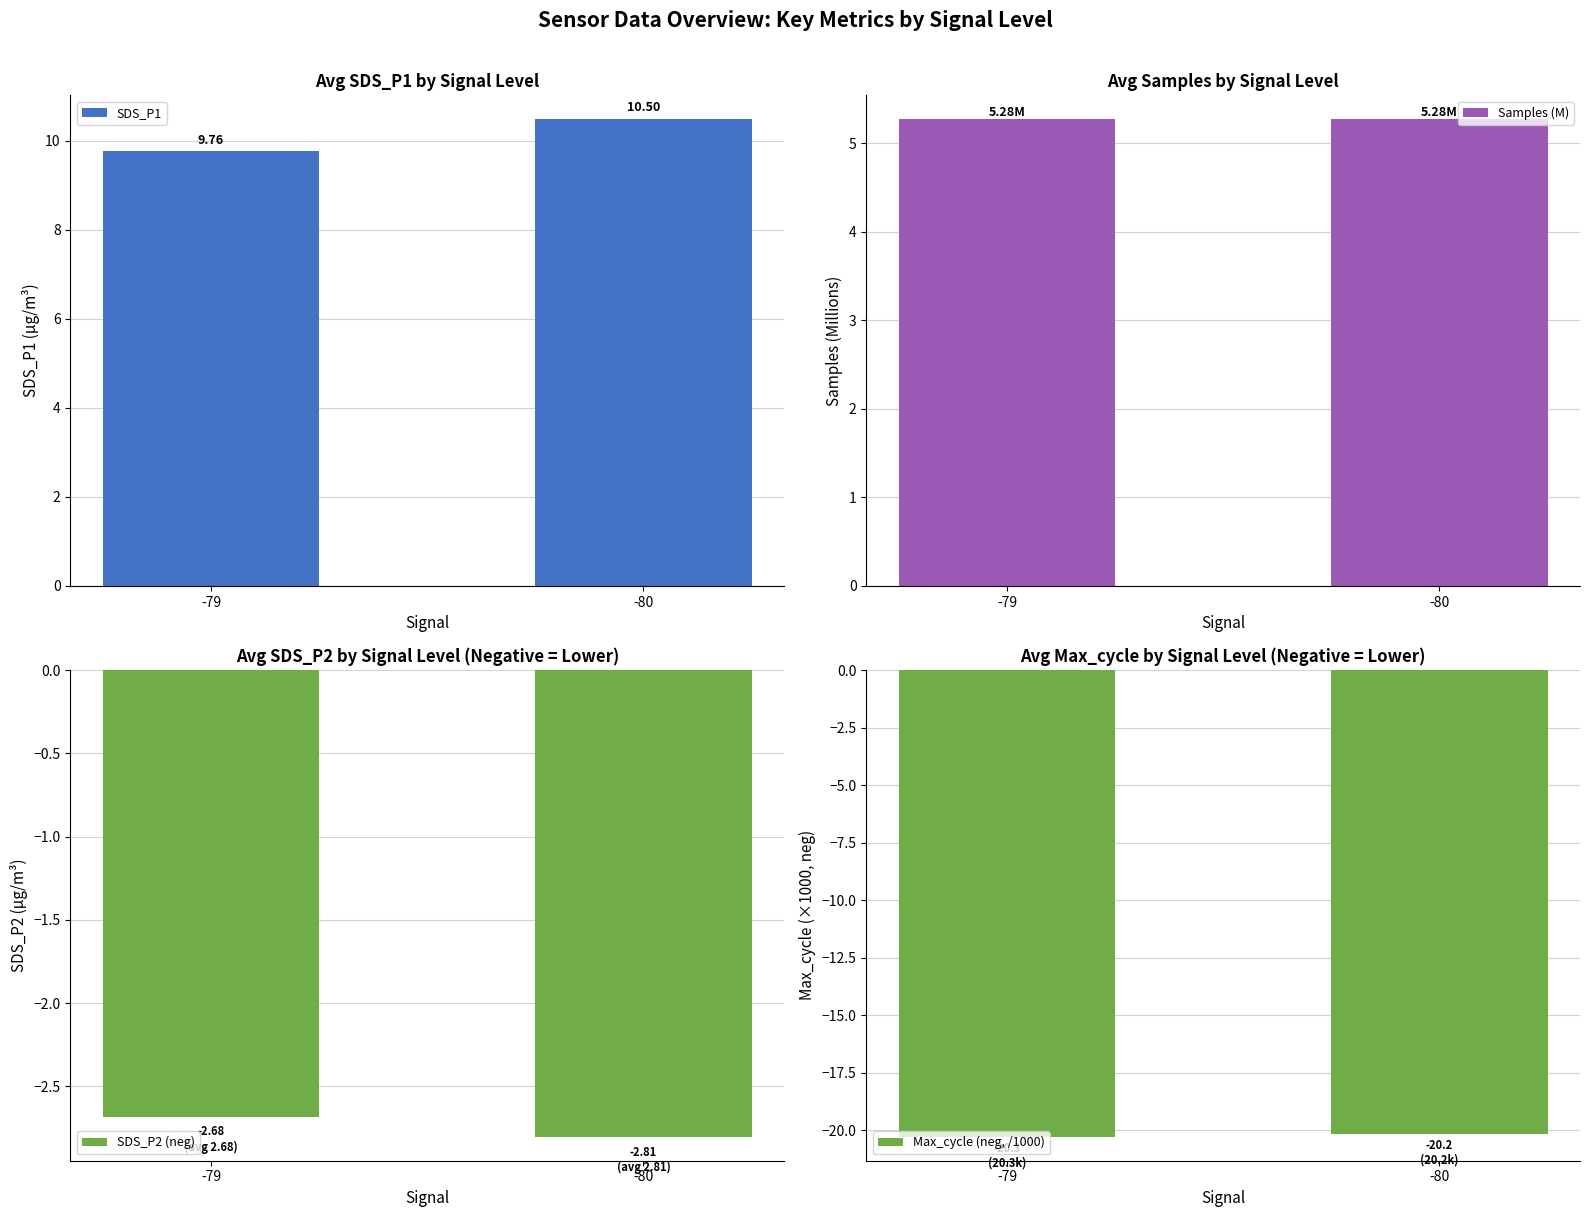

What is the highest value of the SDS_P2 (neg) series?

-2.7